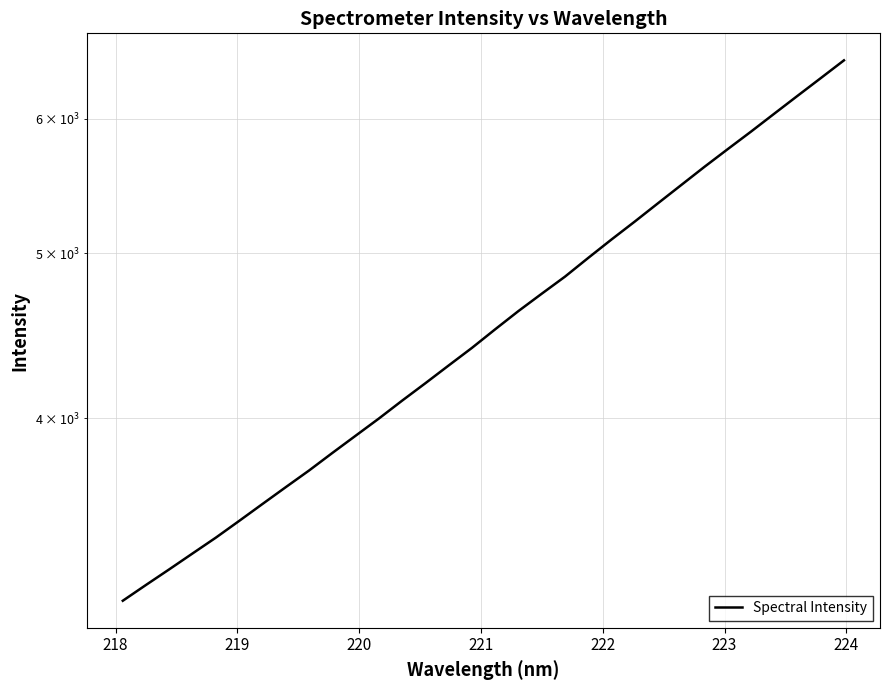

How many data points are above 4512?

16